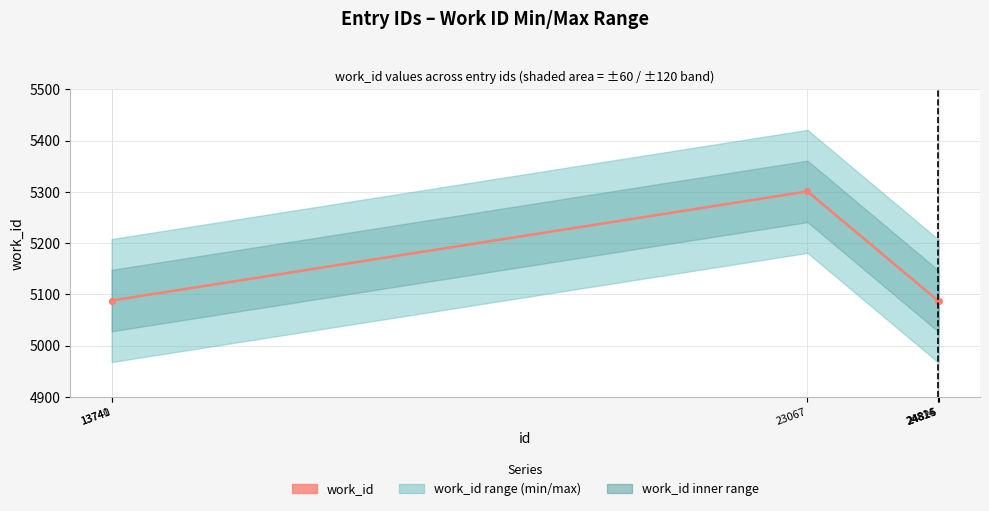

What is the value of the 4th point from the left?

5088